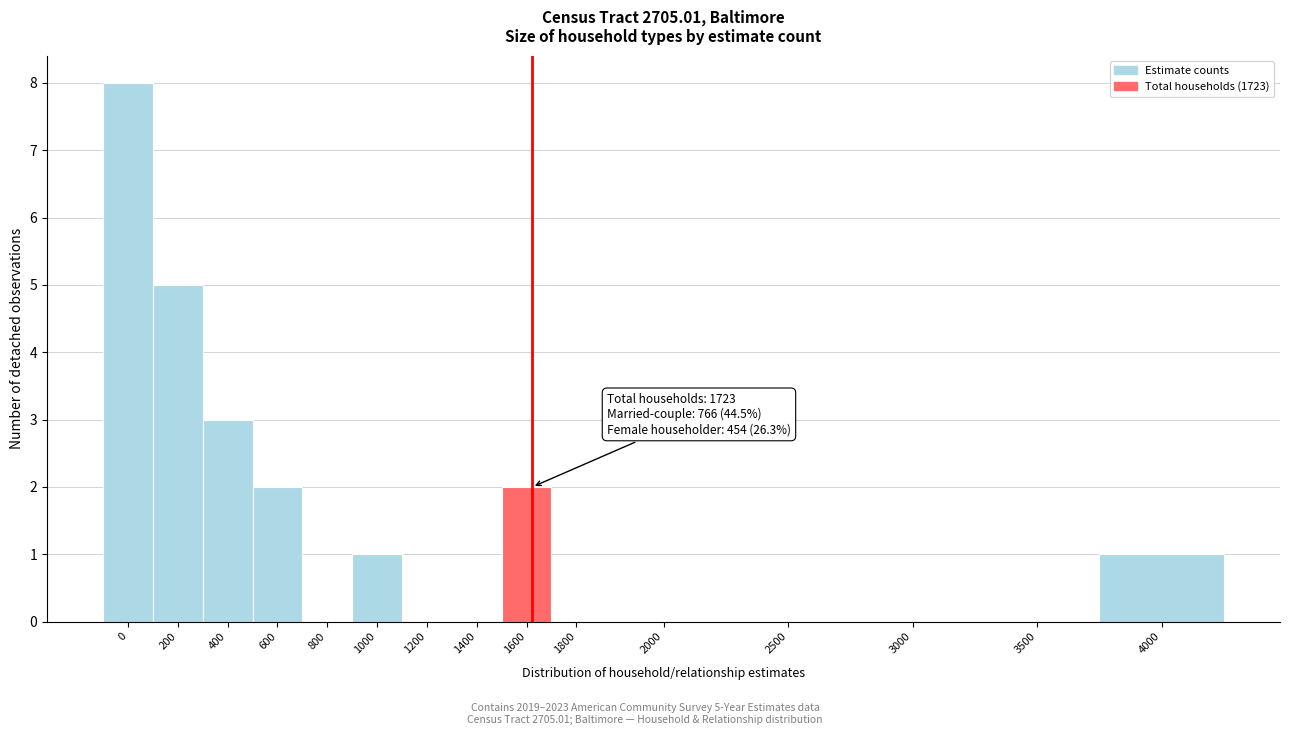

Reading left to right, list all the values displayed in this chart.

0=8	200=5	400=3	600=2	800=0	1000=1	1200=0	1400=0	1600=2	1800=0	2000=0	2500=0	3000=0	3500=0	4000=1